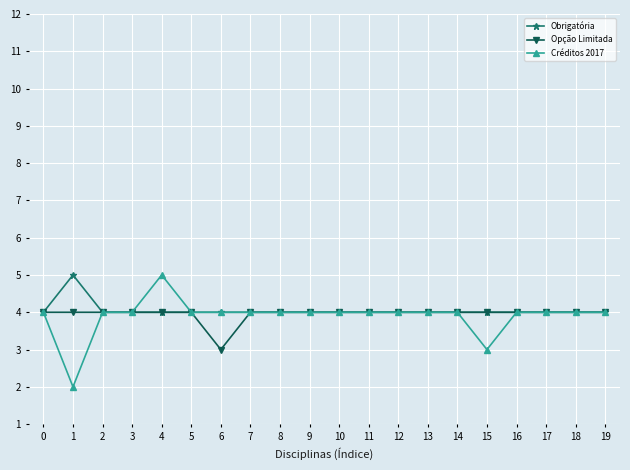

What is the difference between the highest and lowest values at 6?

1